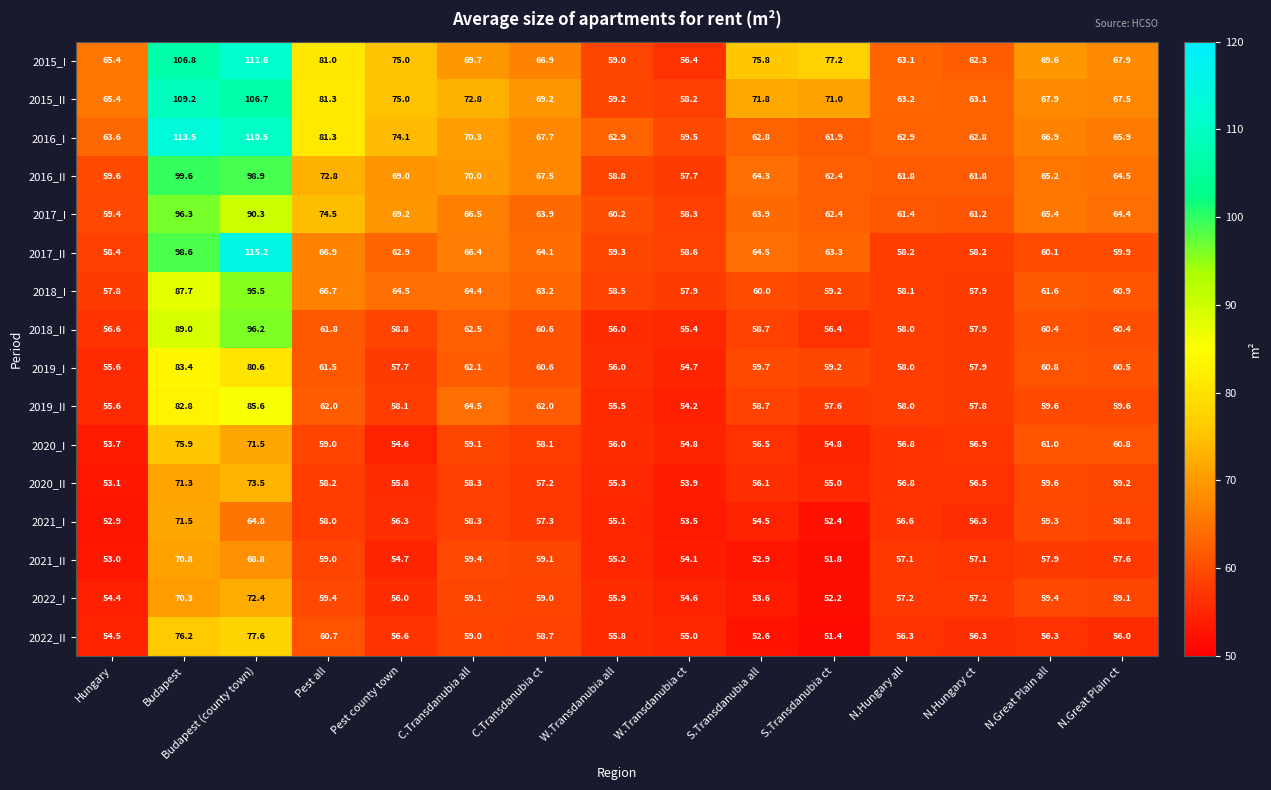

What is the sum of the 2015_II values at Budapest (county town) and Hungary?

172.1